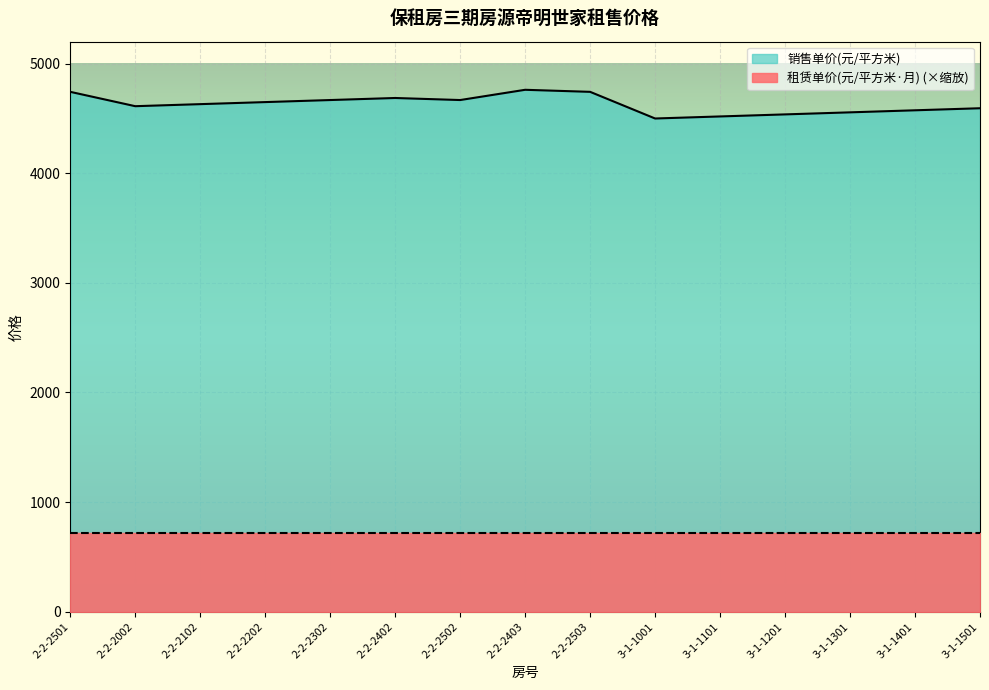

What is the change in value from 2-2-2402 to 2-2-2503?

+56.1